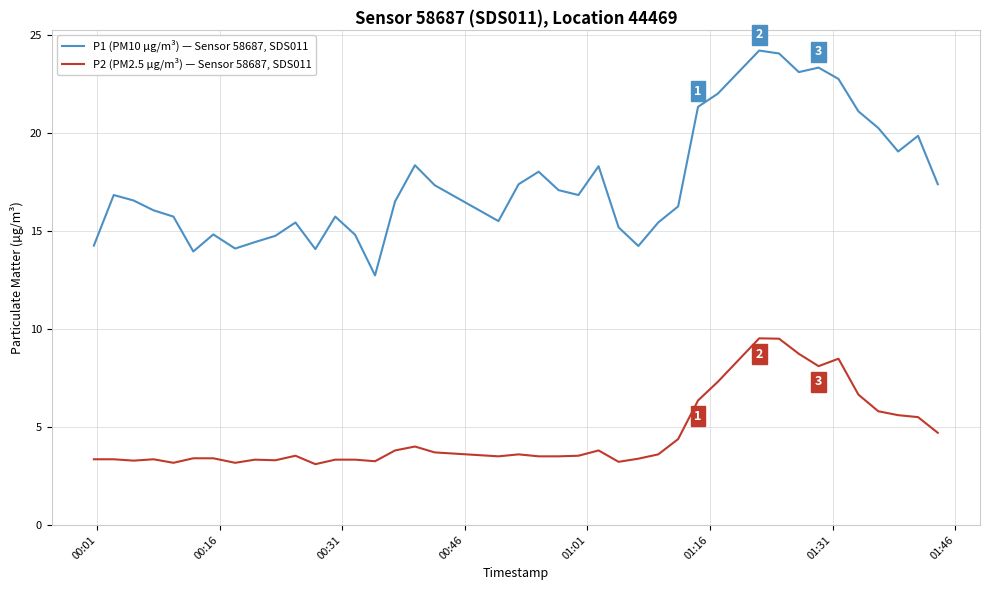

Which series has the largest total across all categories?

P1 (PM10 µg/m³) — Sensor 58687, SDS011